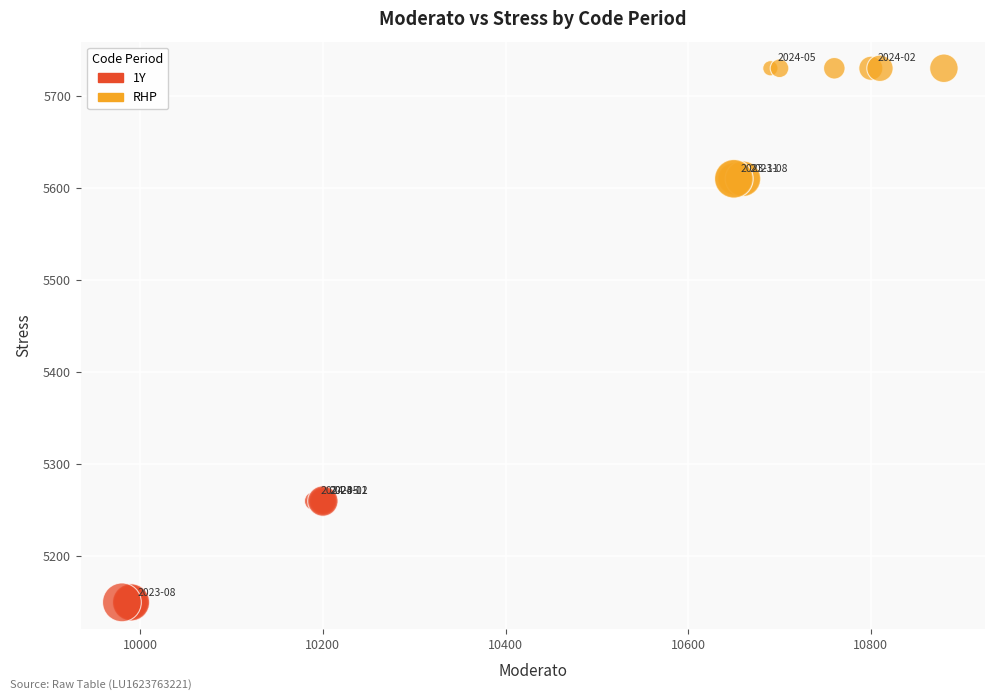

Which series reaches the minimum Y coordinate?

1Y